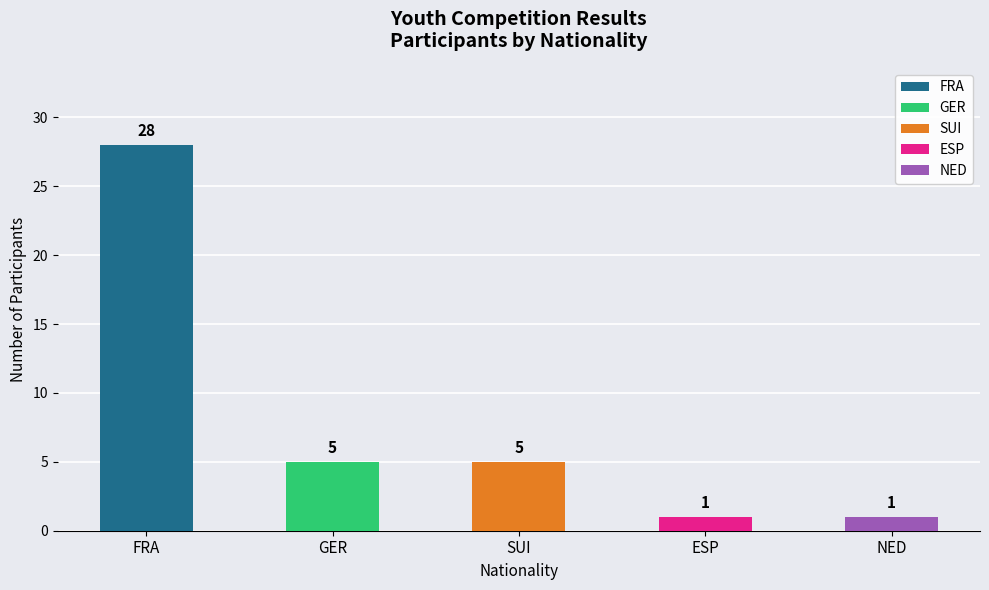

What is the change in value from FRA to NED?

-27